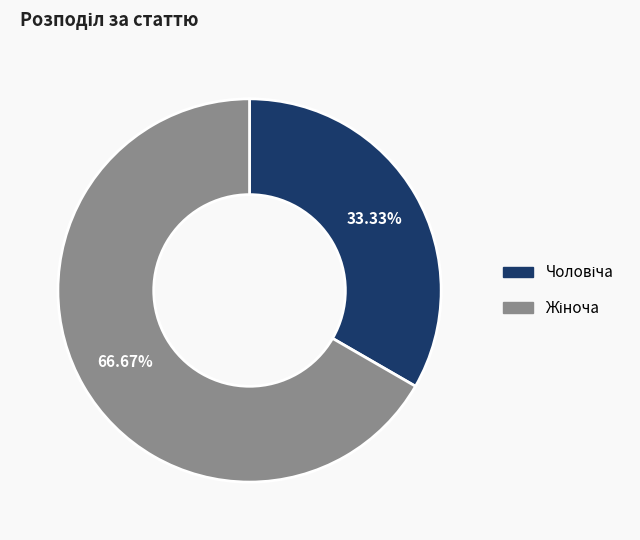

Is there a majority slice in this chart?

Yes